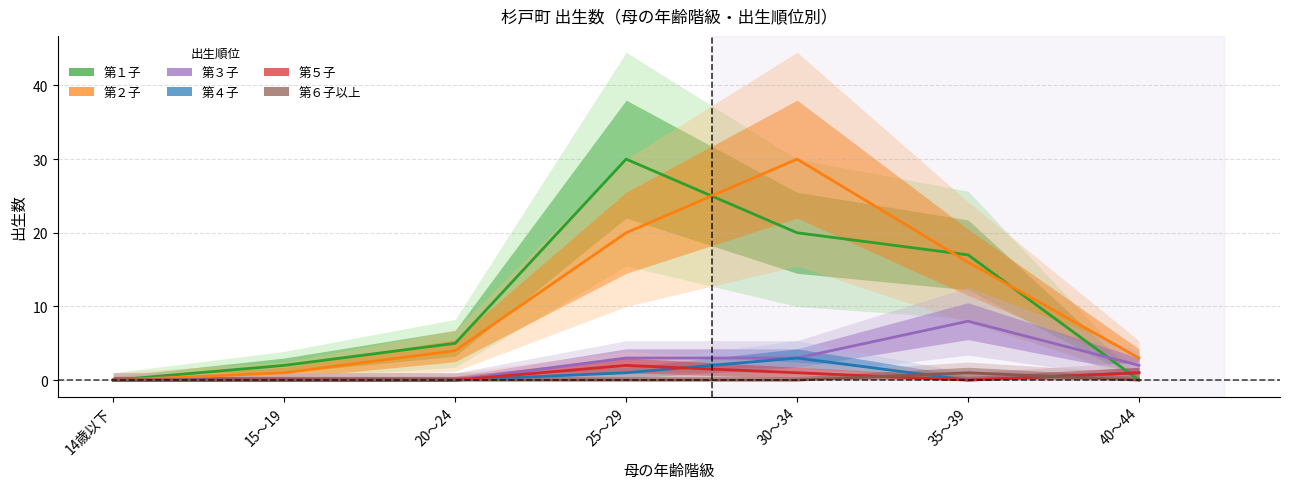

How many values in the 第１子 series are below 5?

3